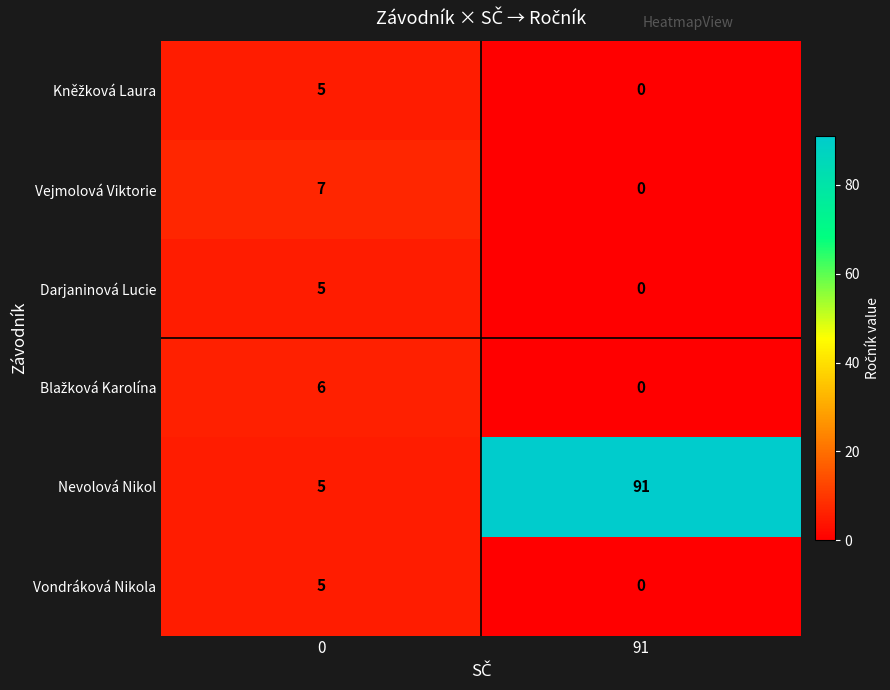

Read the Nevolová Nikol value at 91.

91